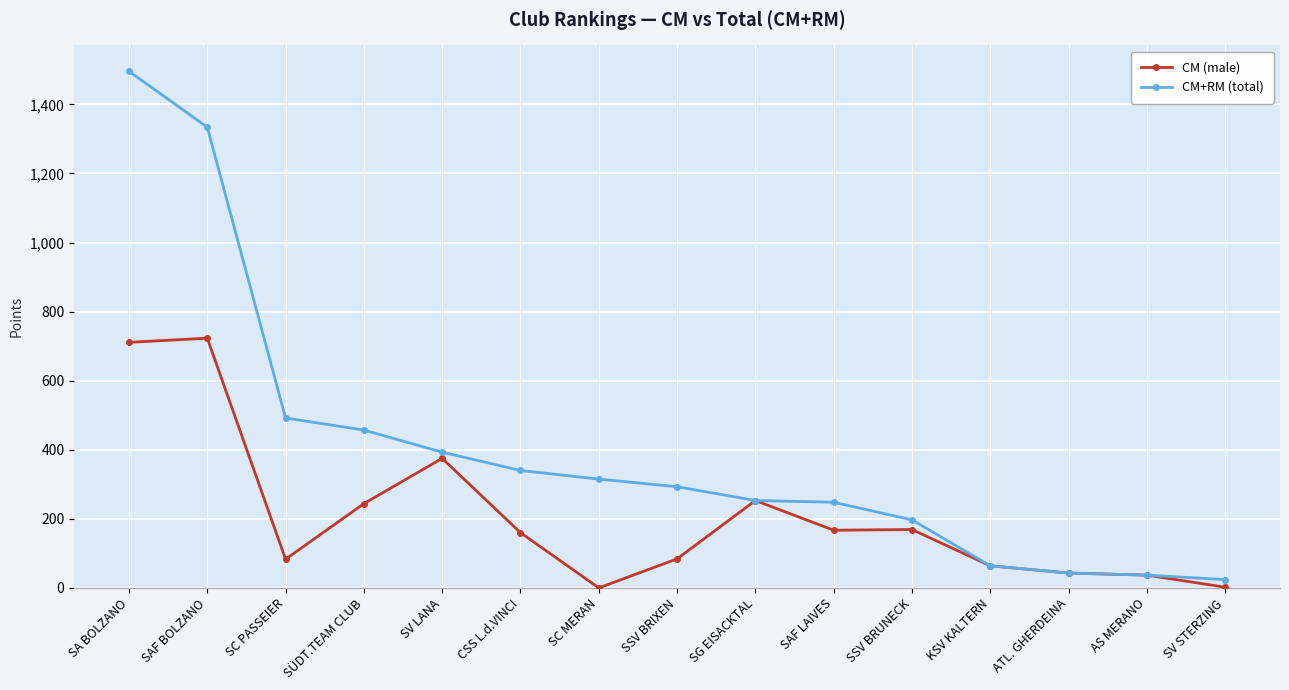

In CM (male), how many points are lower than both neighbors (excluding endpoints)?

3